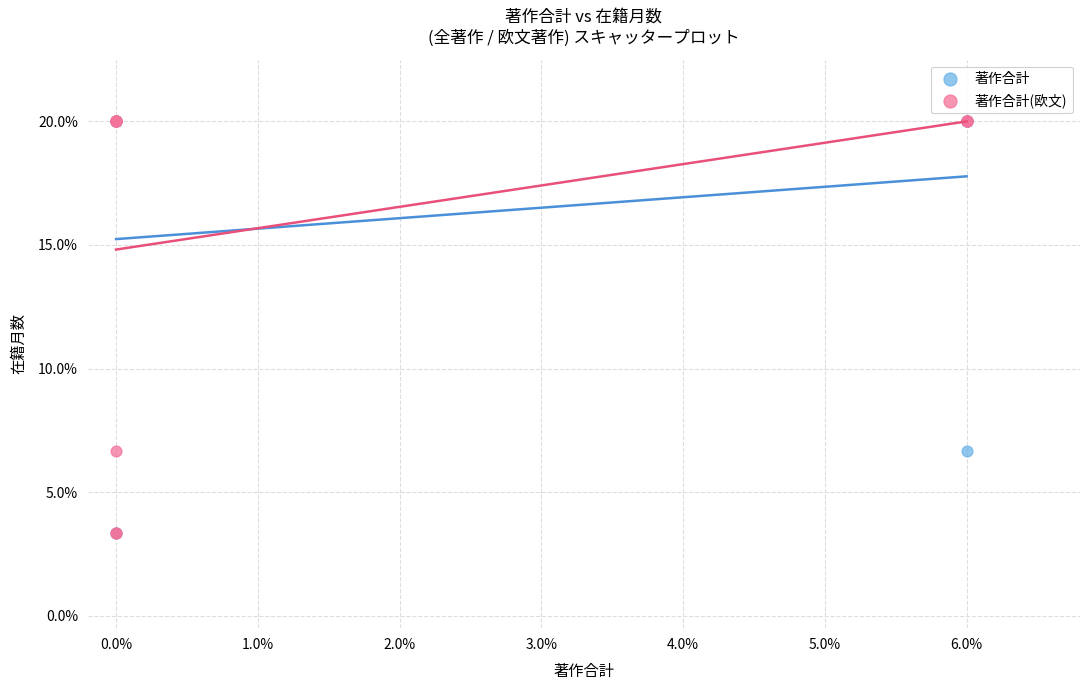

What are all the series names shown in the legend?

著作合計, 著作合計(欧文)